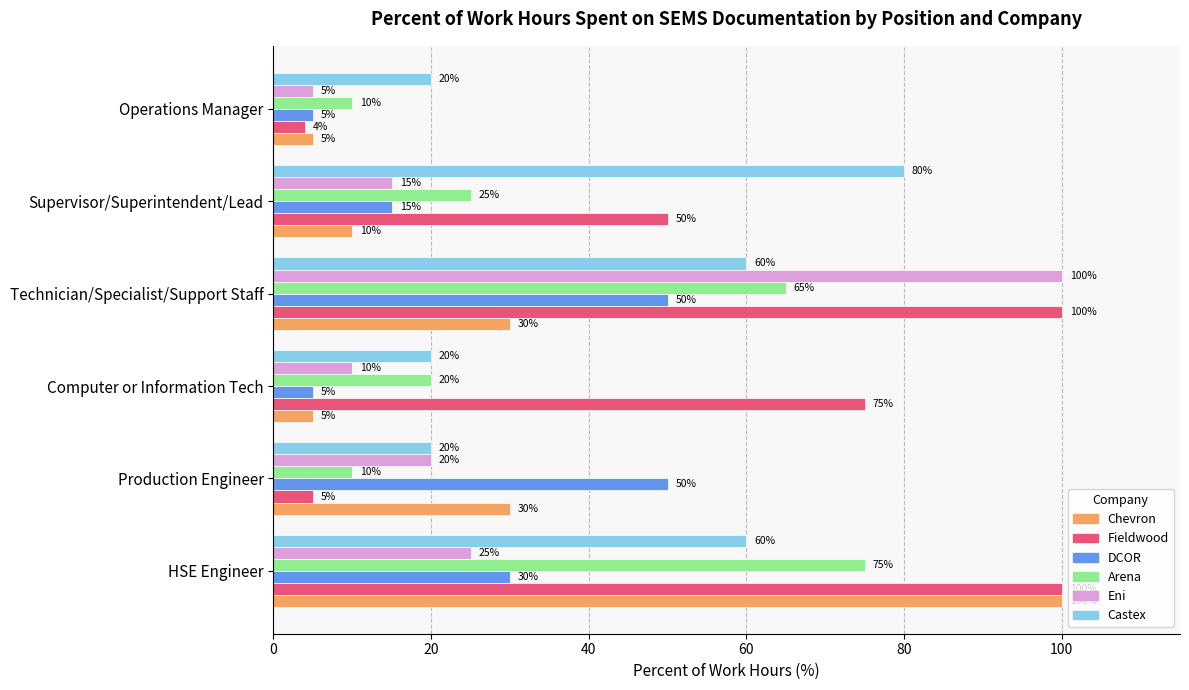

What is the smallest value displayed?

4